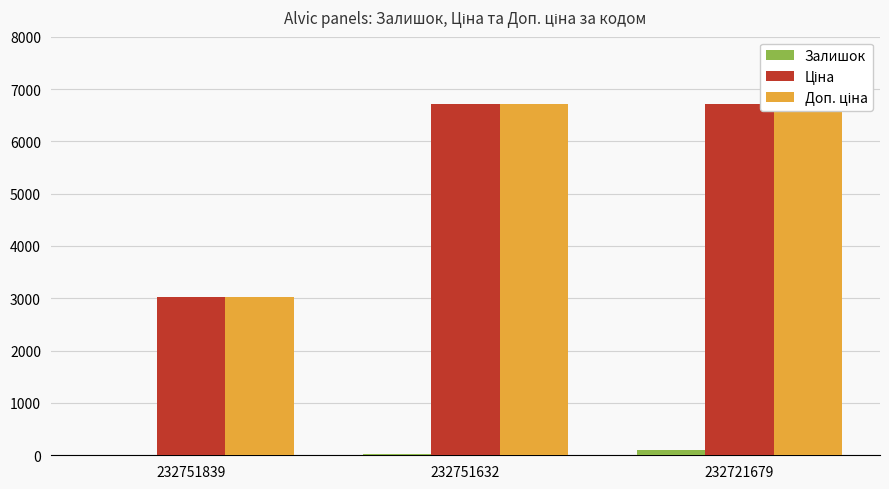

At which label does Залишок reach its minimum?

232751839